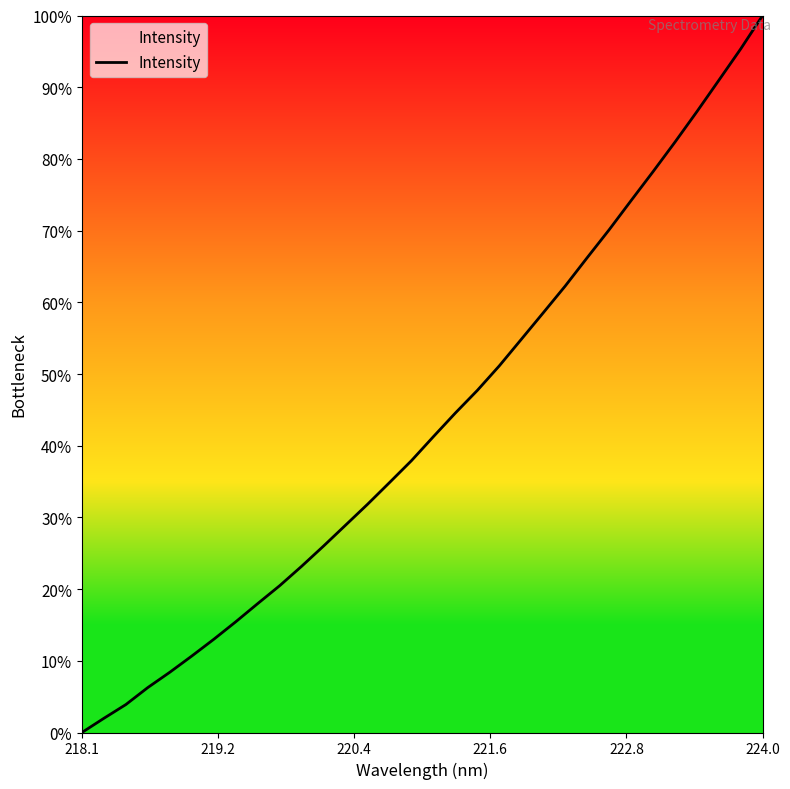

What is the difference between the maximum and second lowest values?

98.0